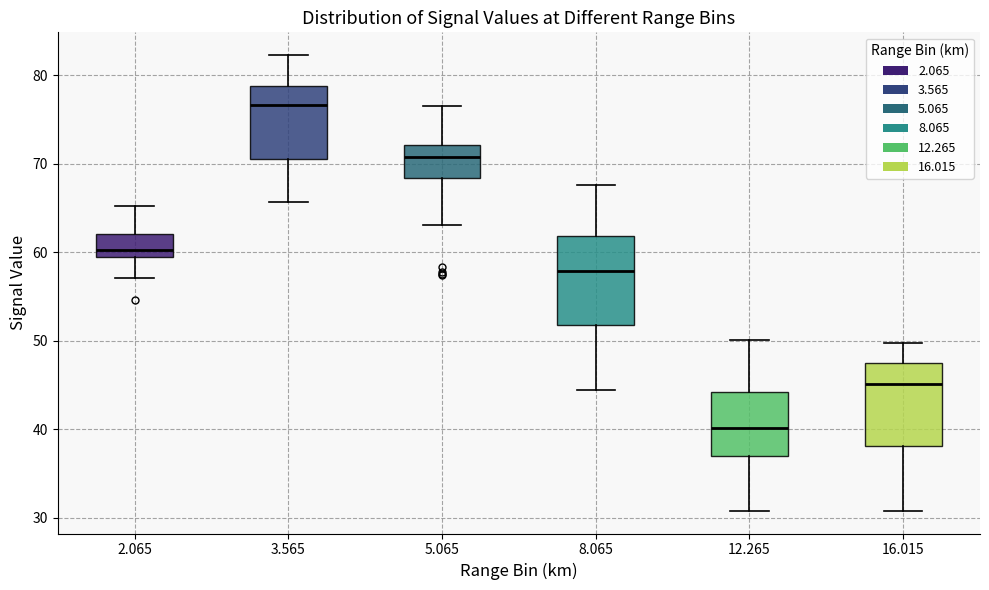

Which box's median line is the lowest?

12.265